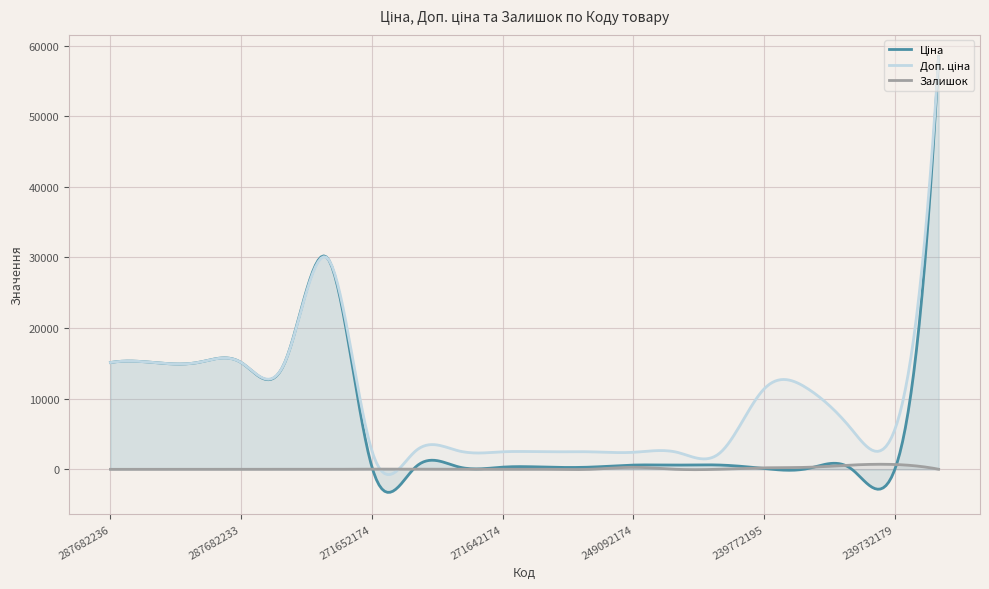

What is the difference between the second highest and second lowest values in the Залишок series?

765.6